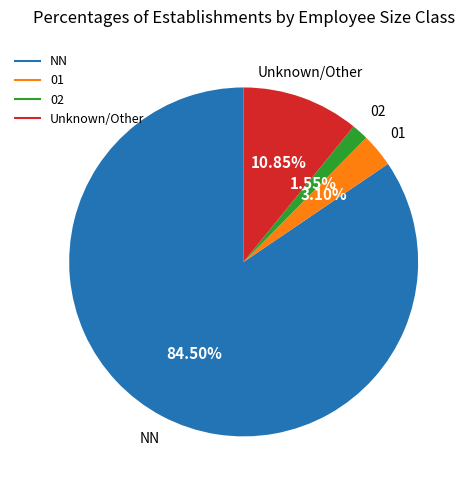

Is there any slice that represents more than half of the pie?

Yes